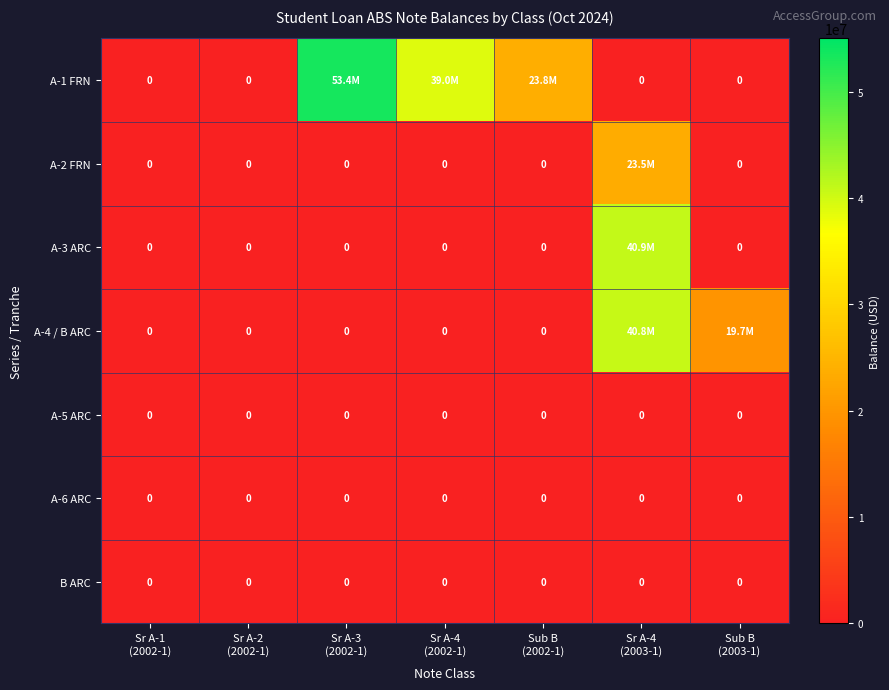

What is the total value across all series at Sub B
(2003-1)?

19700000